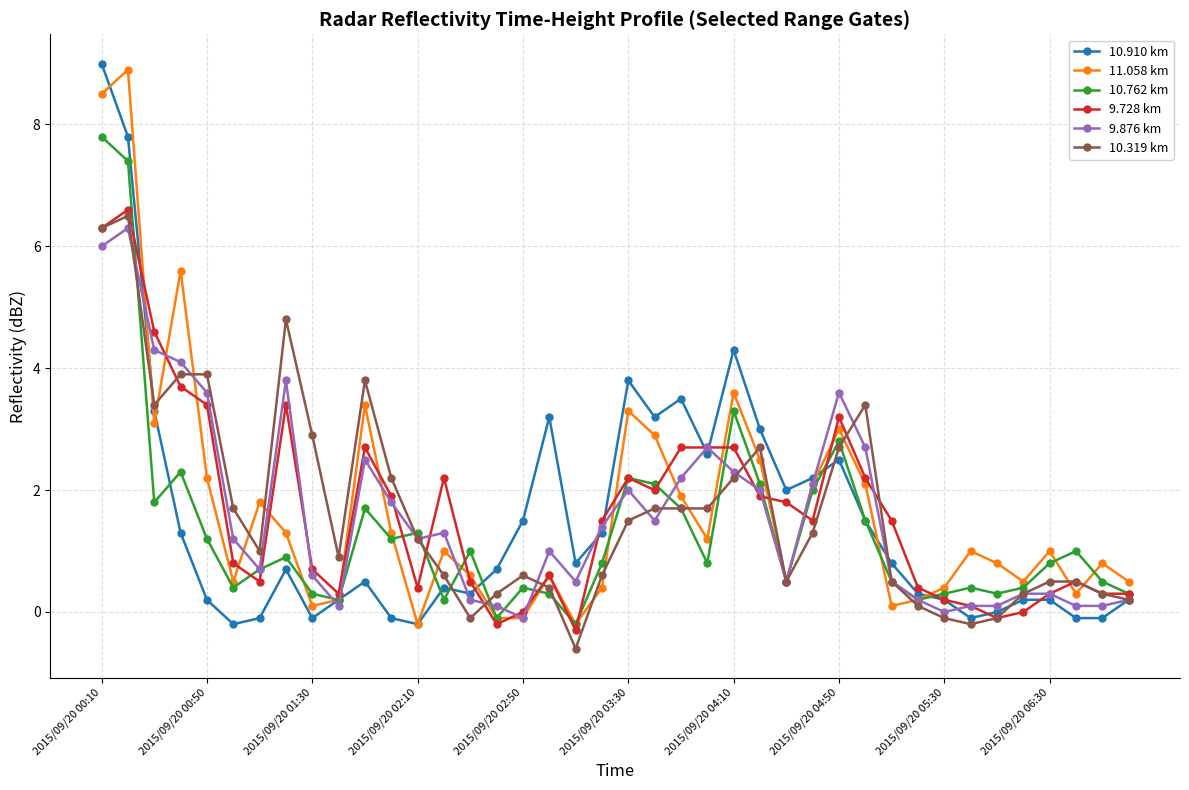

What is the maximum value for 11.058 km?

8.9